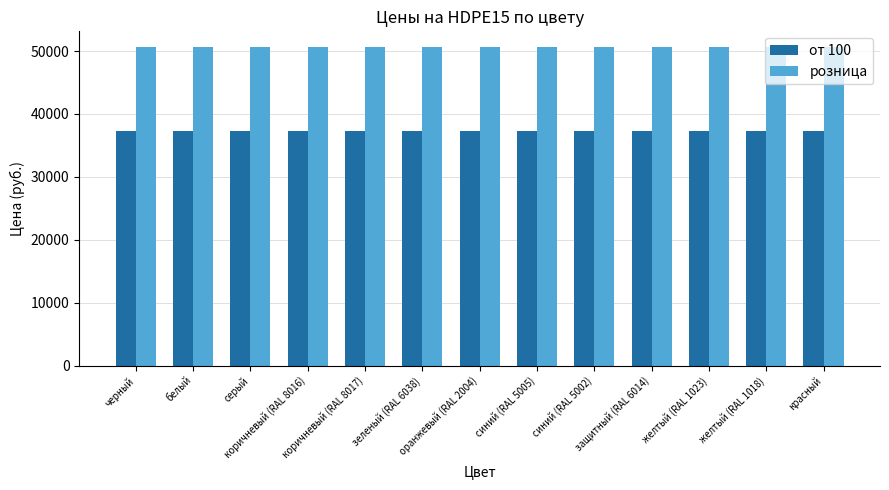

What is the sum of all розница values?

657800